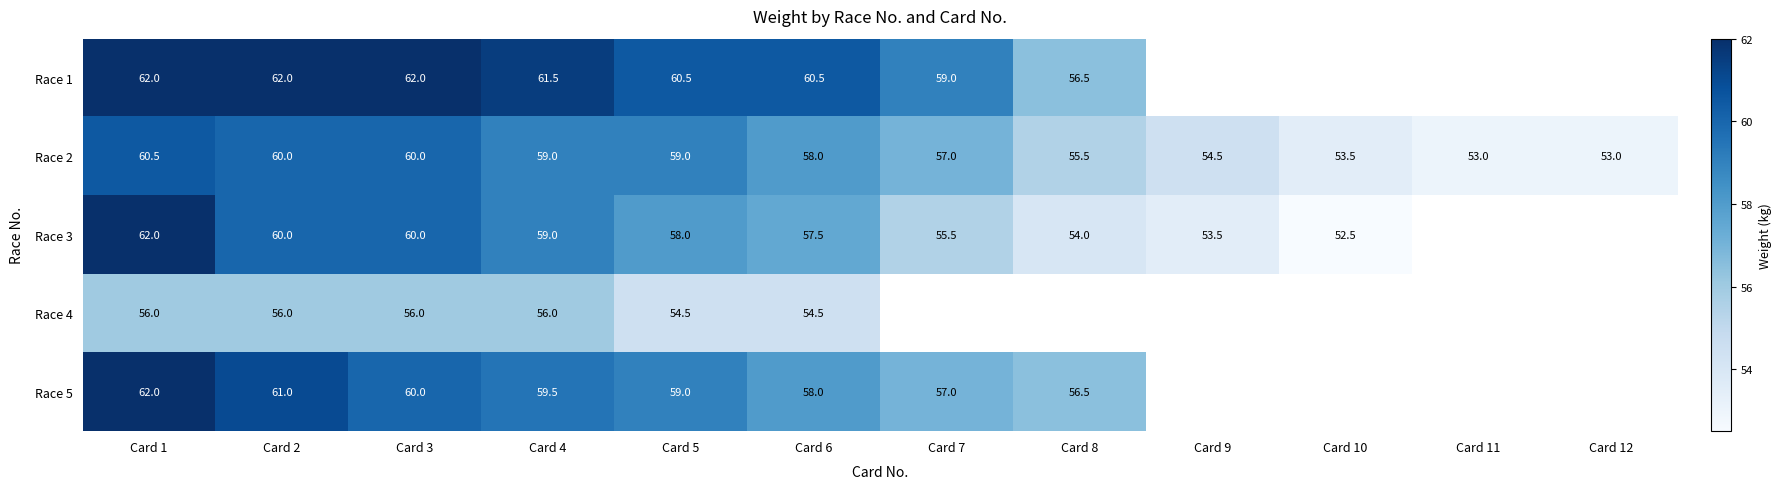

What is the minimum value shown in the chart?

52.5